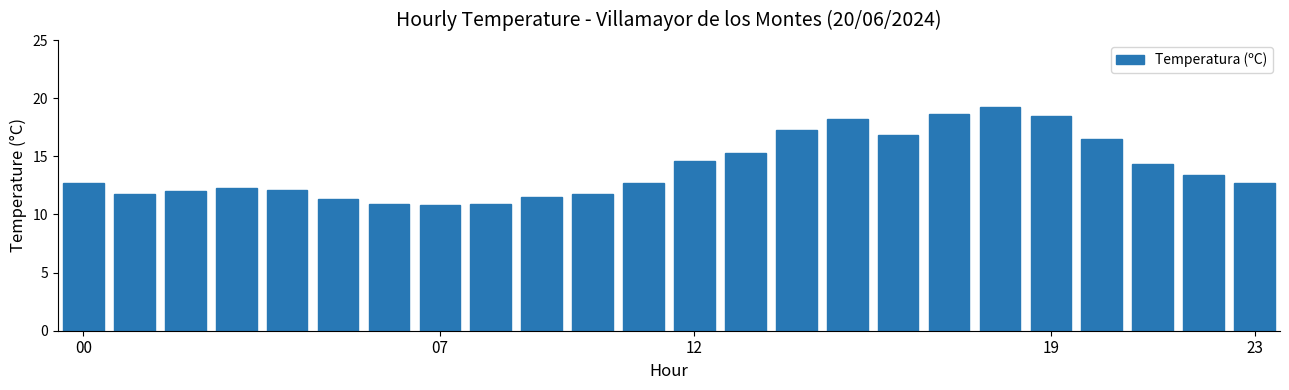

What is the smallest value displayed?

10.8